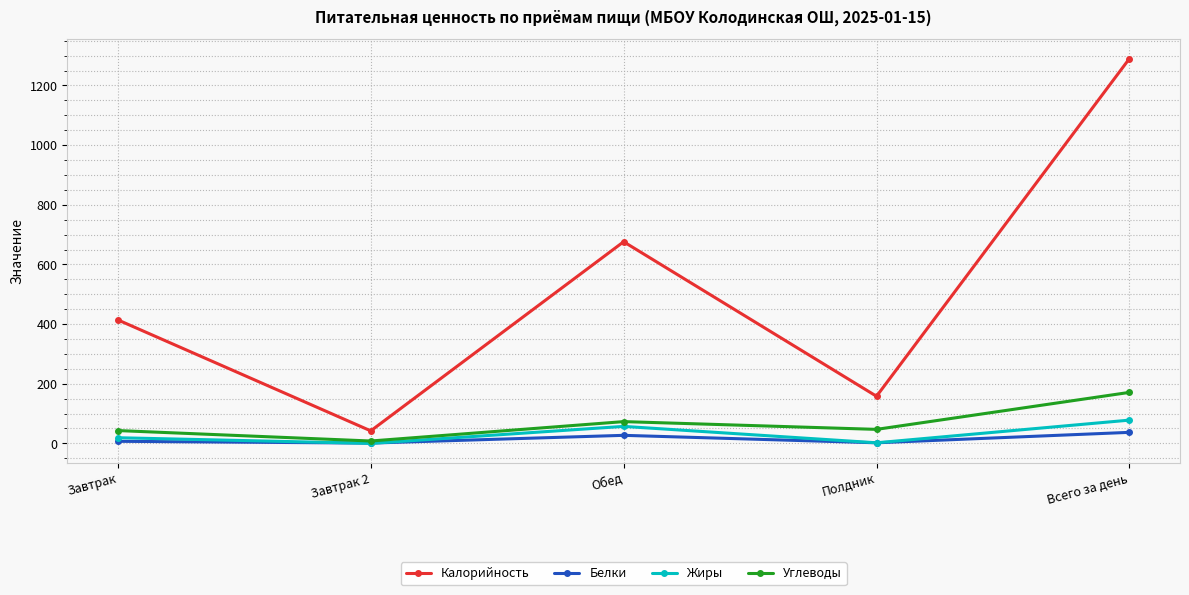

How many lines are shown in the chart?

4